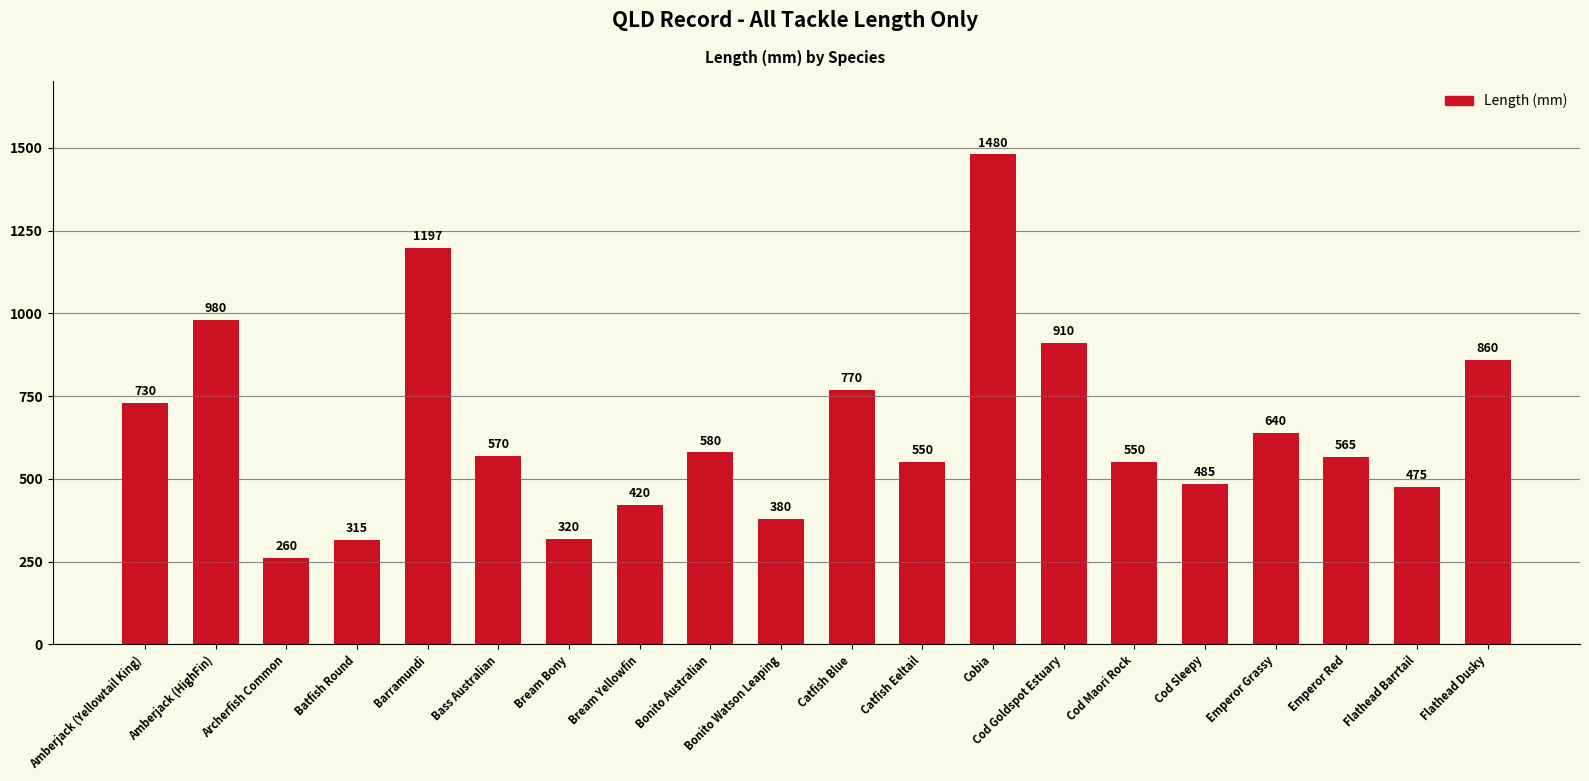

What position from the right is Flathead Barrtail?

2